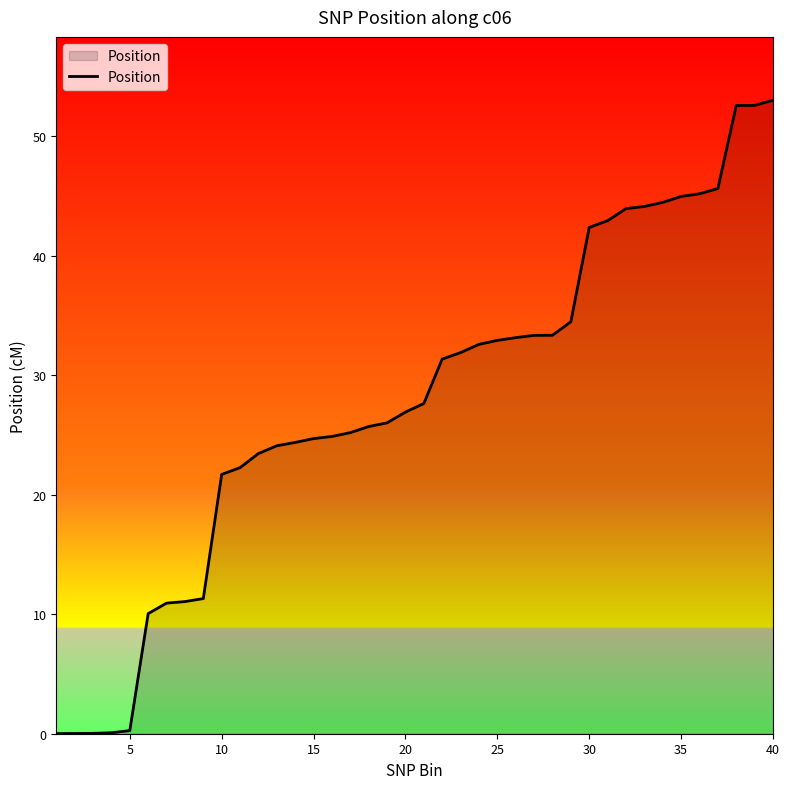

What is the maximum value shown in the chart?

53.0